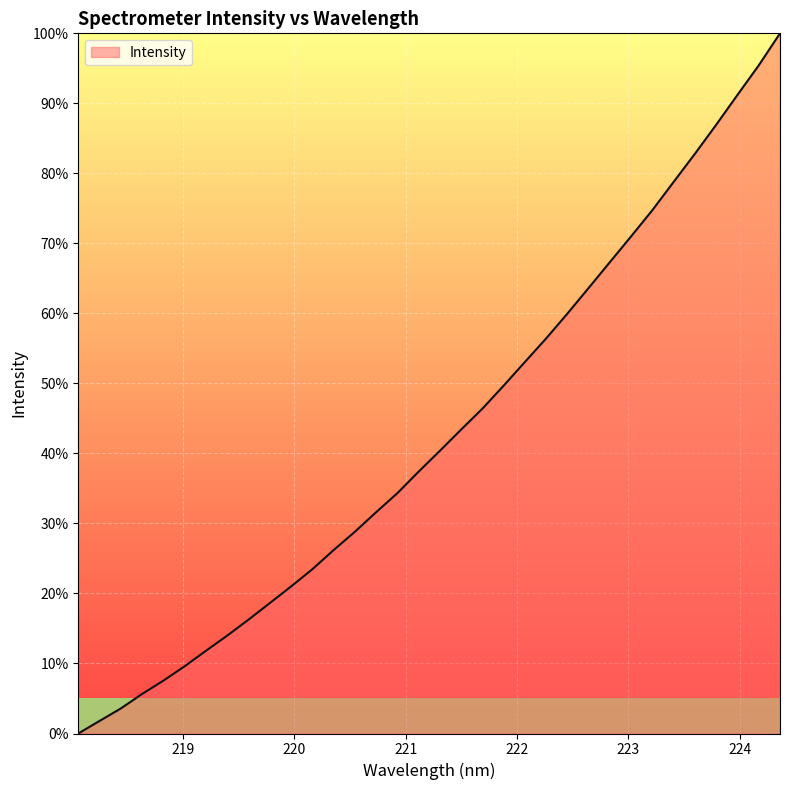

What is the greatest value displayed?

100.0